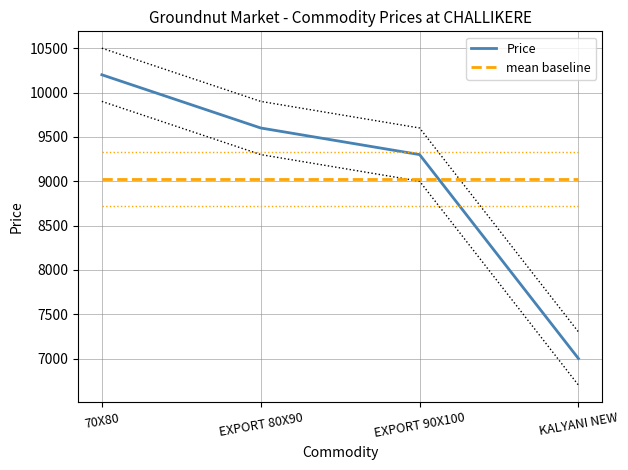

How many distinct data groups are displayed?

2